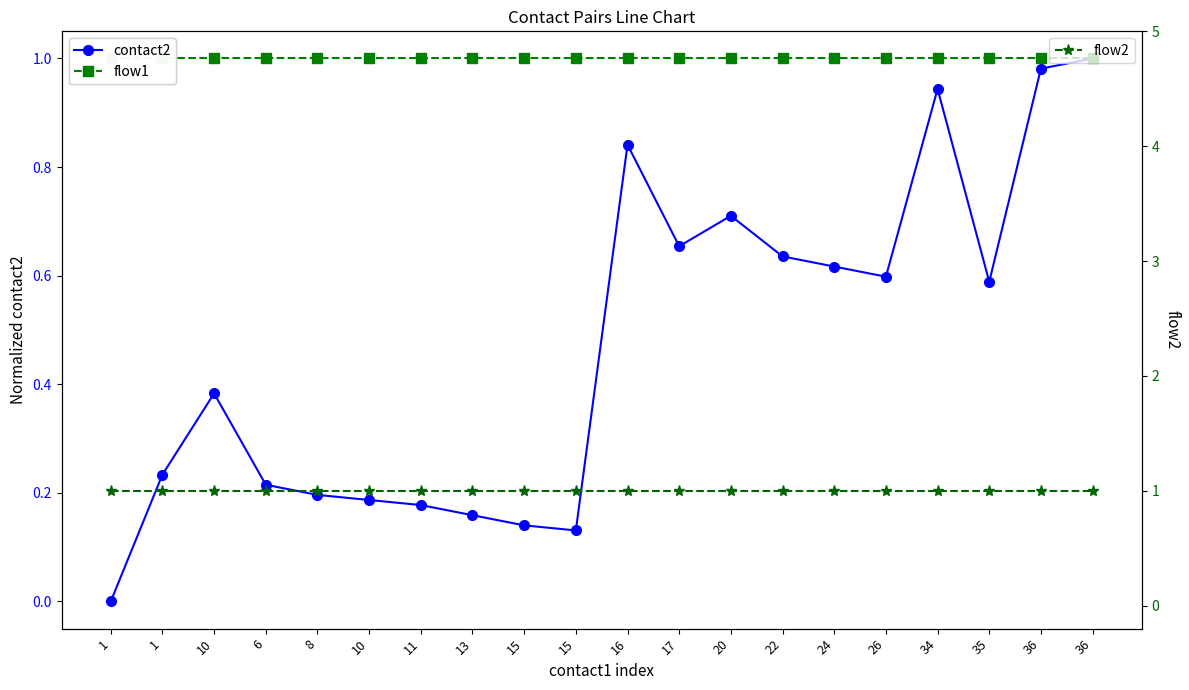

What is the label of the 16th point from the left?

26